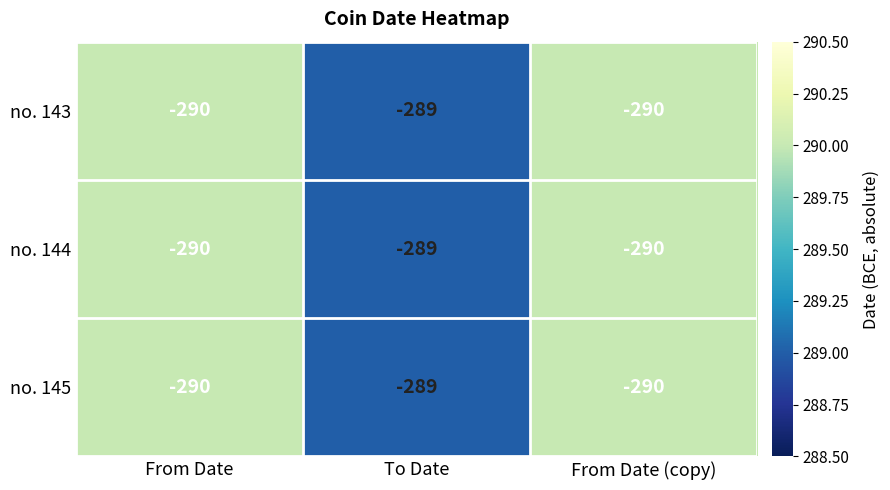

At which category is the sum across all series the highest?

To Date